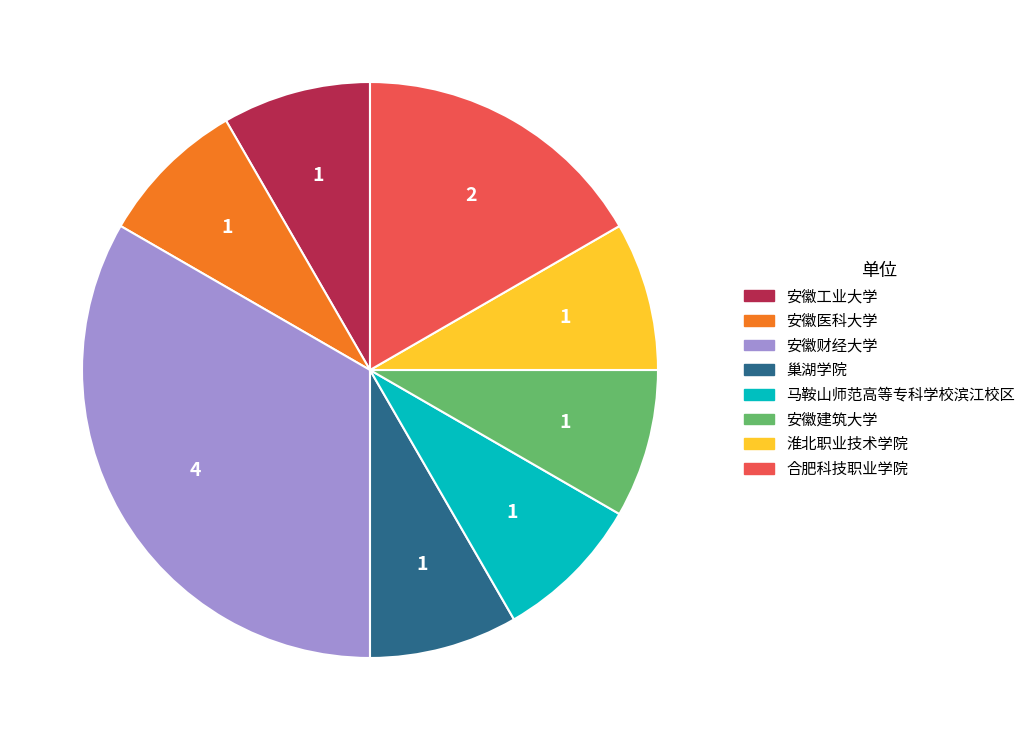

Combined, do 巢湖学院 and 淮北职业技术学院 account for over 50%?

No